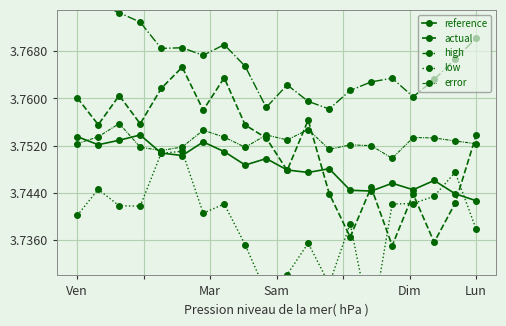

How many interior local peaks does the reference series have?

6